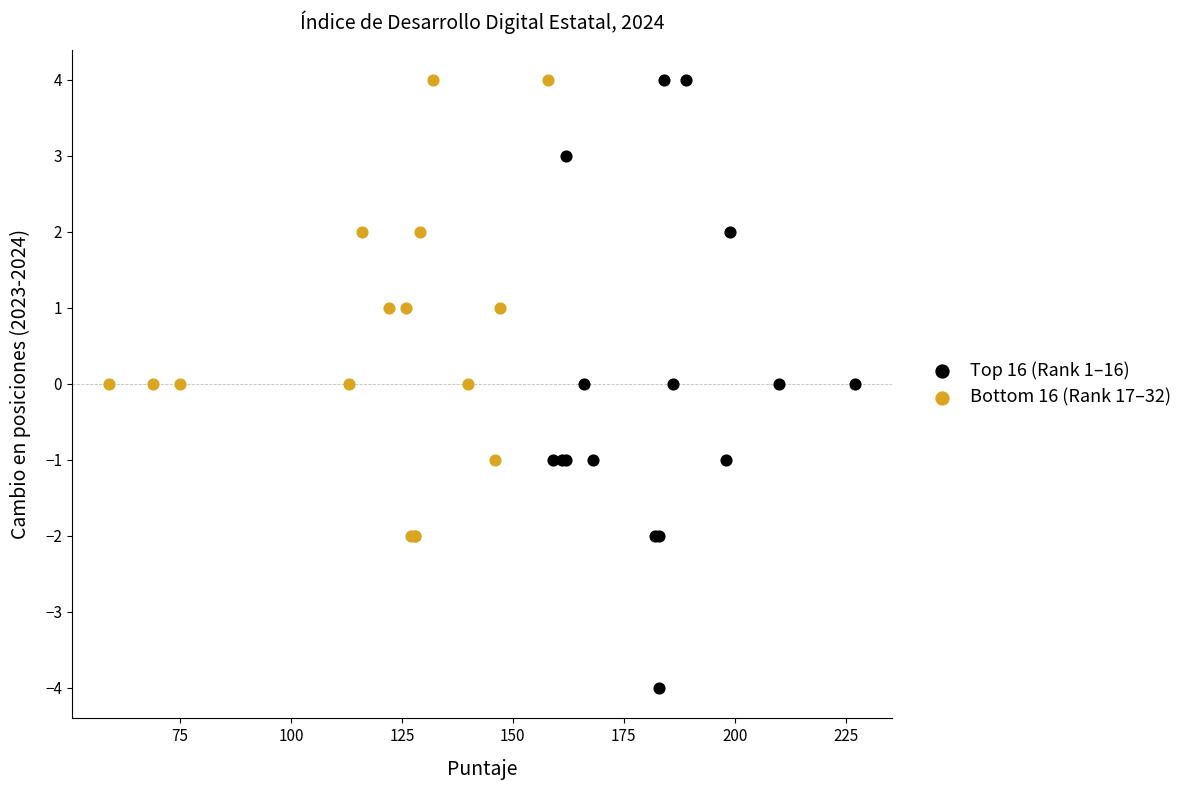

Which series reaches the minimum Y coordinate?

Top 16 (Rank 1–16)